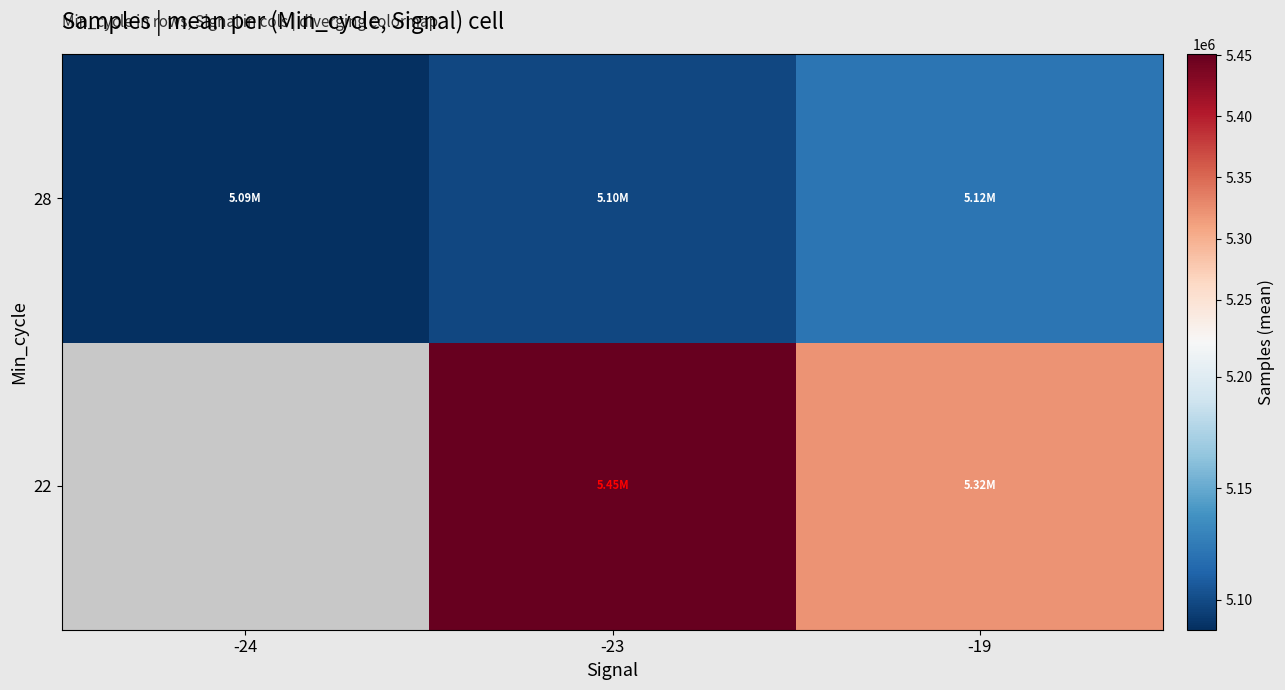

Between -24 and -23, which series saw the biggest shift?

28